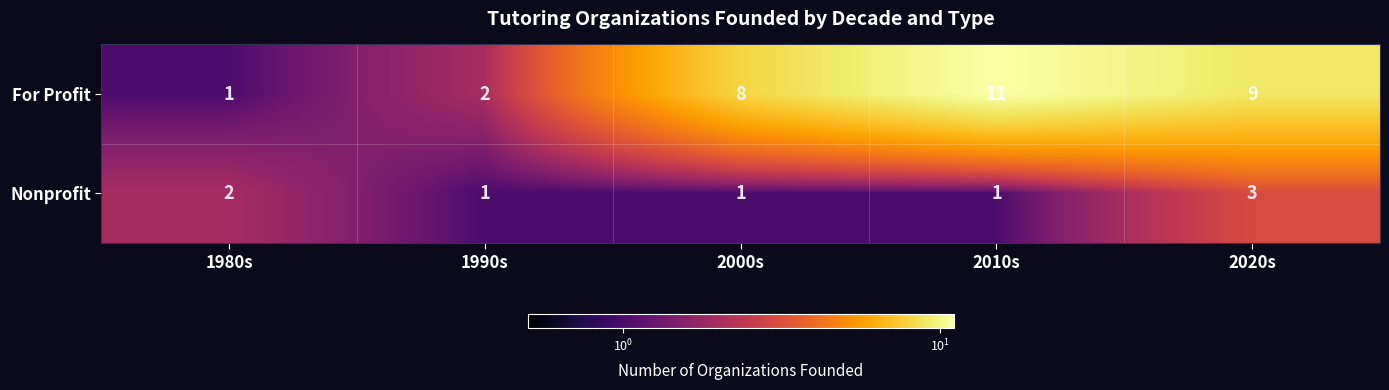

Which series has the largest range (max minus min)?

For Profit